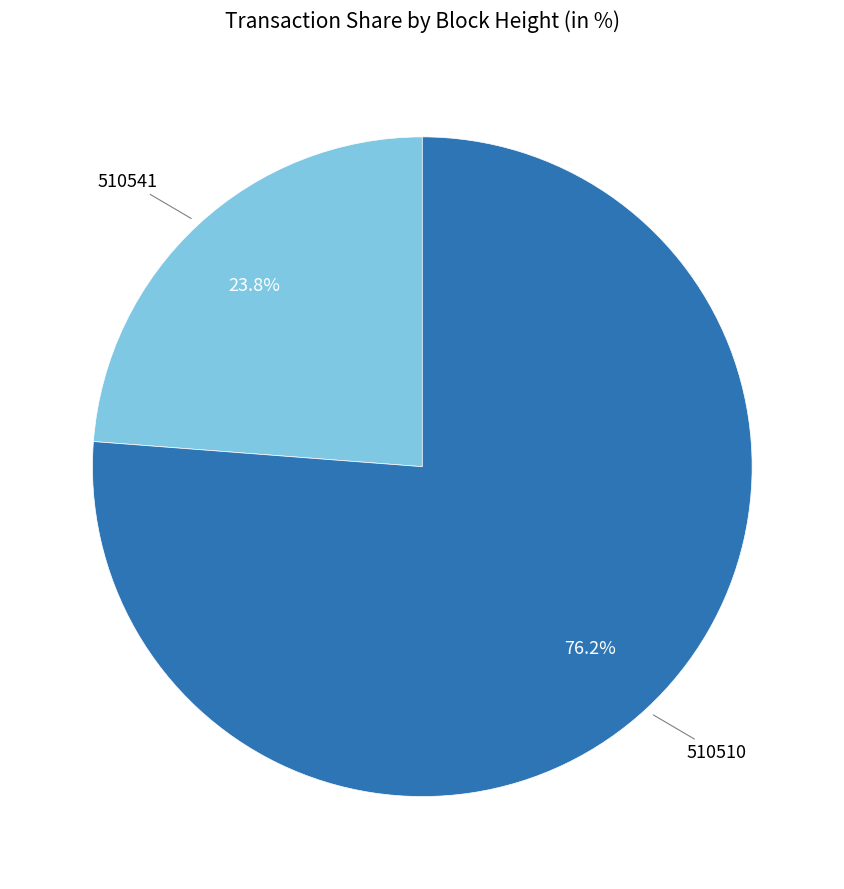

Count the number of slices in the pie.

2